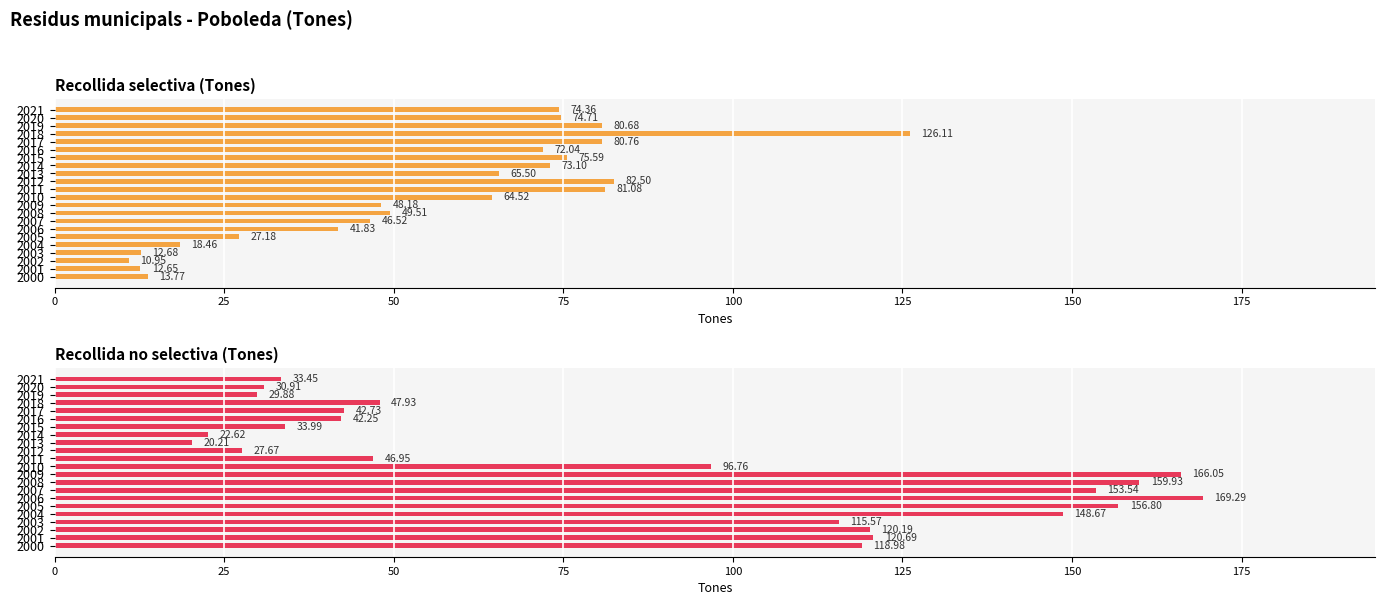

How many data points in Recollida no selectiva (Tones) are above 96?

11